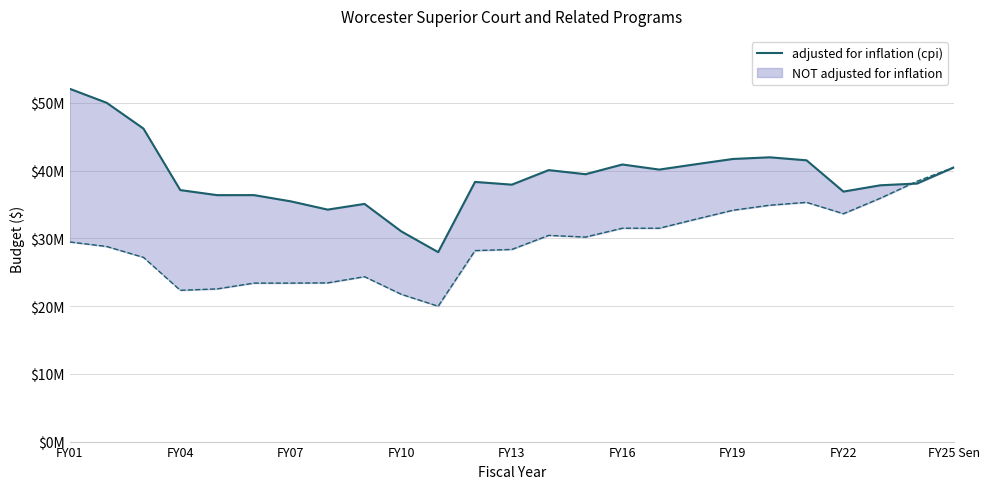

What is the maximum value shown in the chart?

52082786